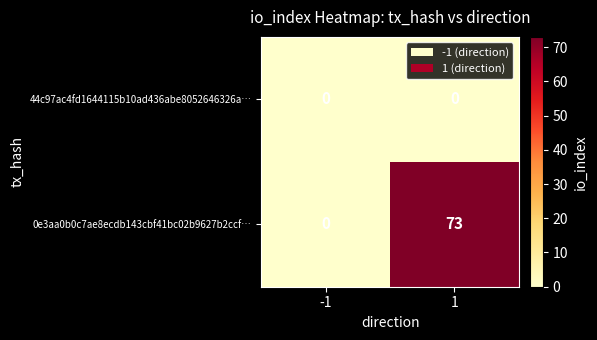

What is the maximum value shown in the chart?

73